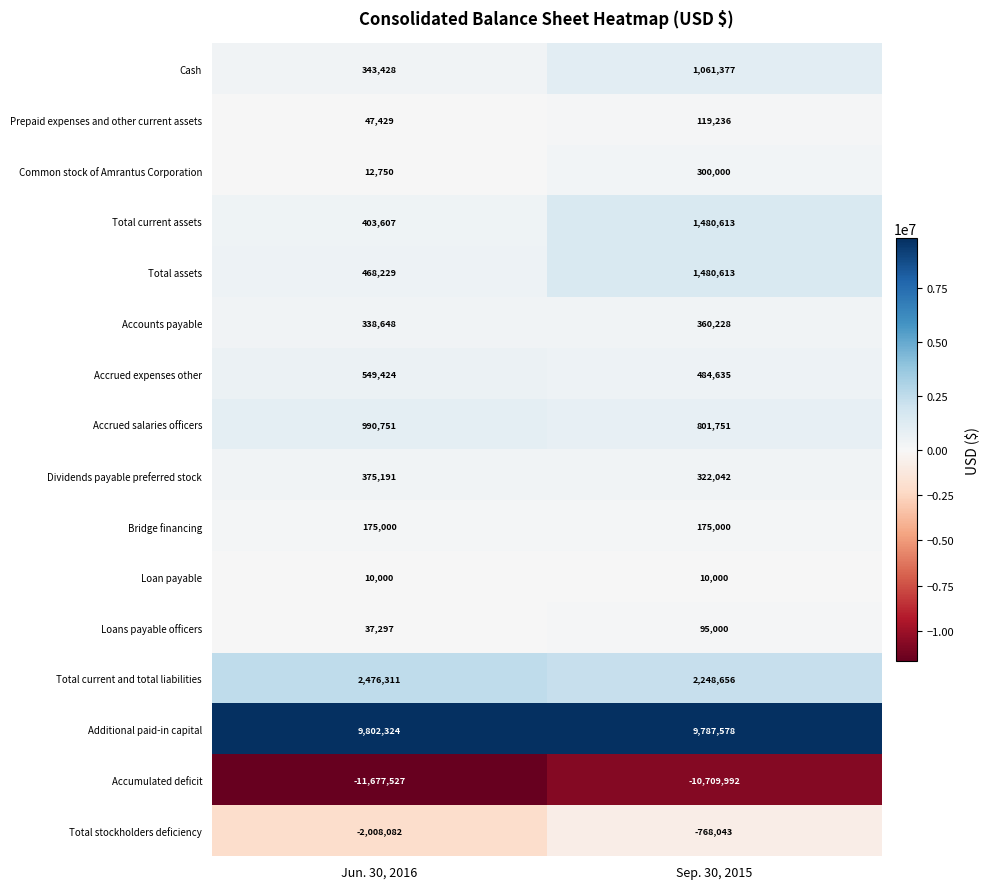

What is the total value across all series at Sep. 30, 2015?

7248694